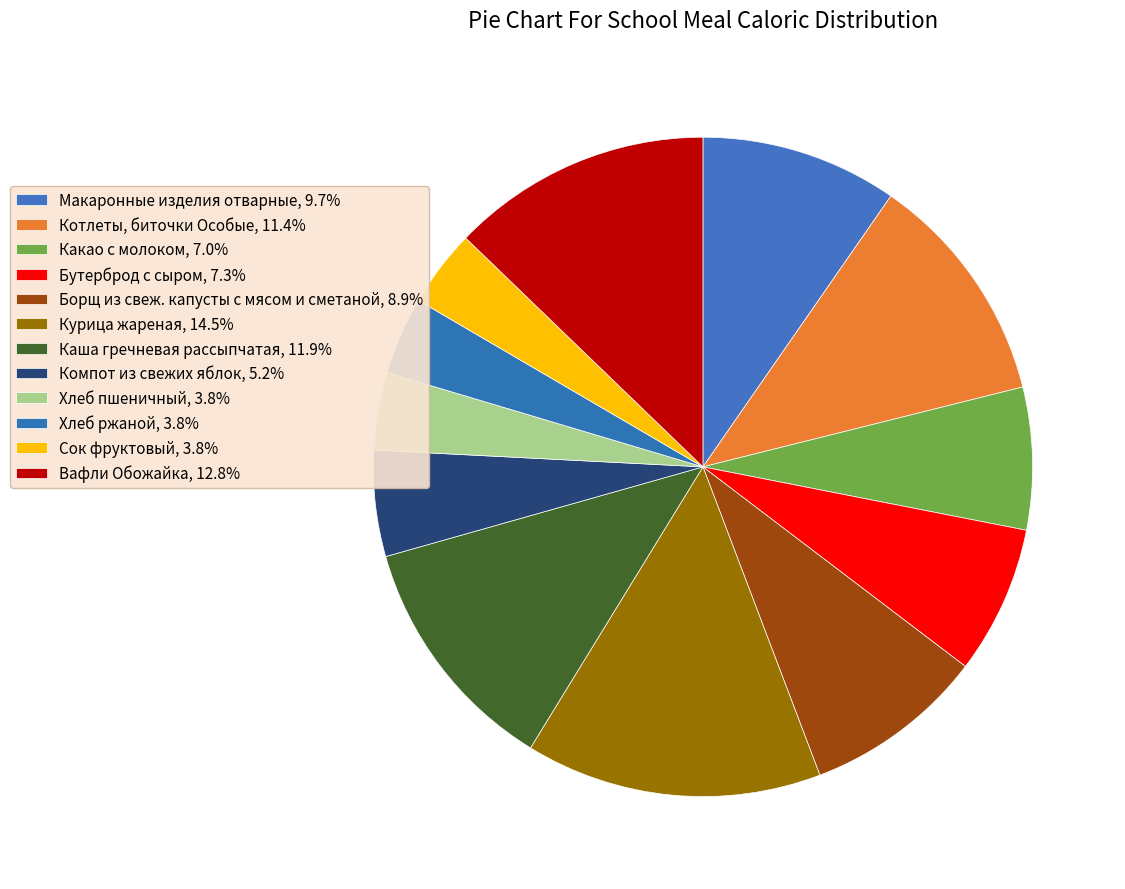

What percentage is NOT represented by Компот из свежих яблок?

94.8%